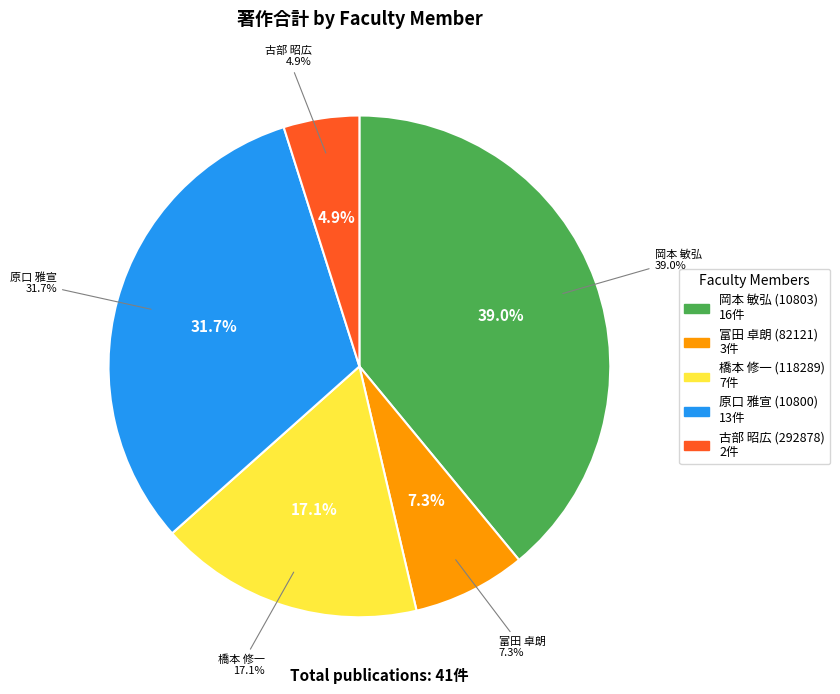

Is there any slice that represents more than half of the pie?

No